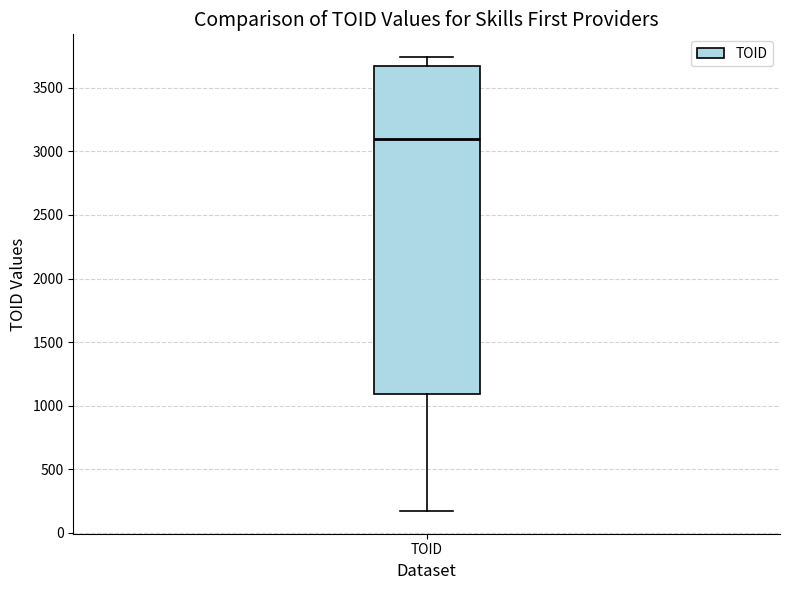

Where does the upper whisker of the box for TOID end on the y-axis? The values are not printed on the chart, so give them approximately, as read against the axis.

3750